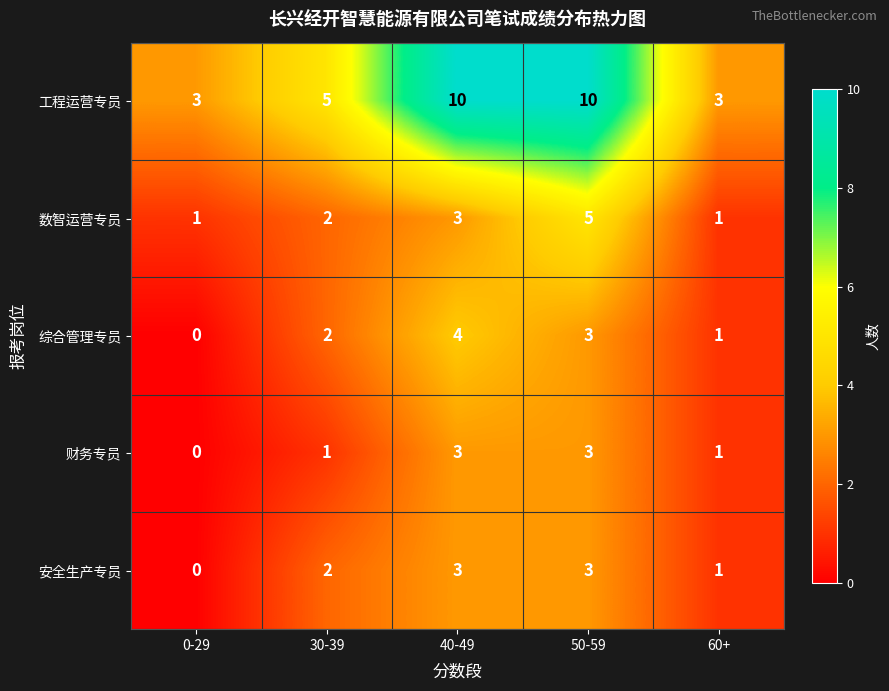

At how many categories does at least one series exceed 6?

2